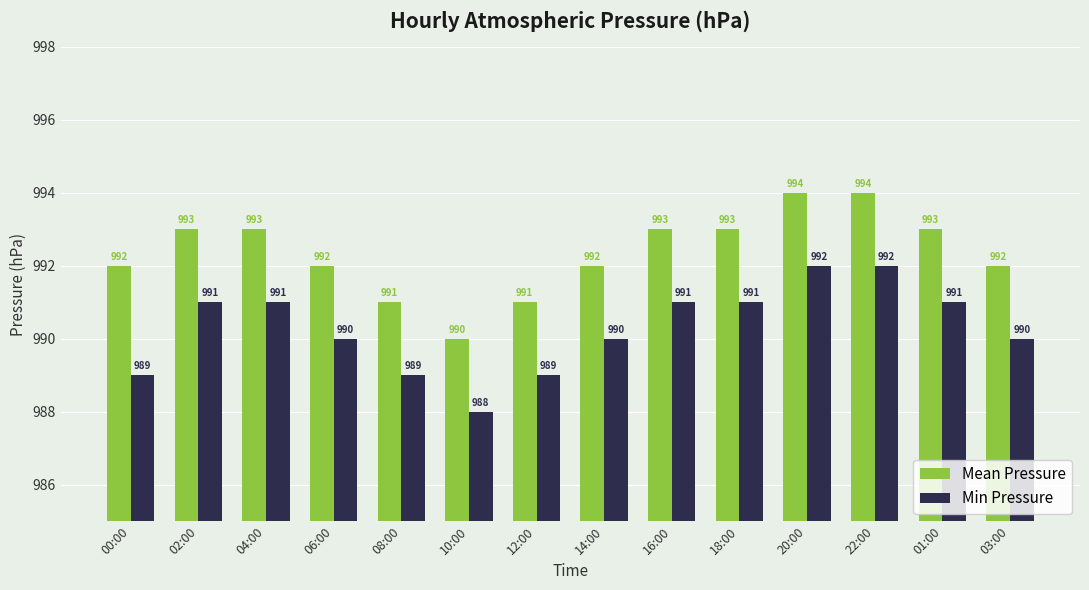

Reading left to right, list all the values displayed in this chart.

Mean Pressure: 992	993	993	992	991	990	991	992	993	993	994	994	993	992
Min Pressure: 989	991	991	990	989	988	989	990	991	991	992	992	991	990